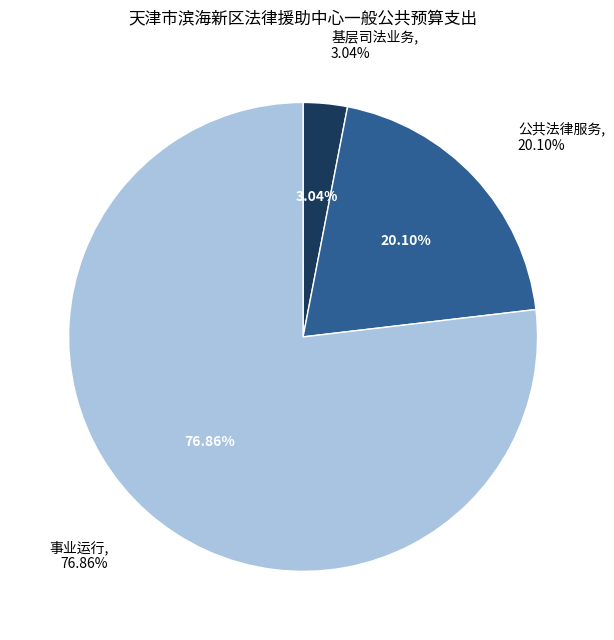

What percentage do 事业运行 and 公共法律服务 together represent?

97.0%